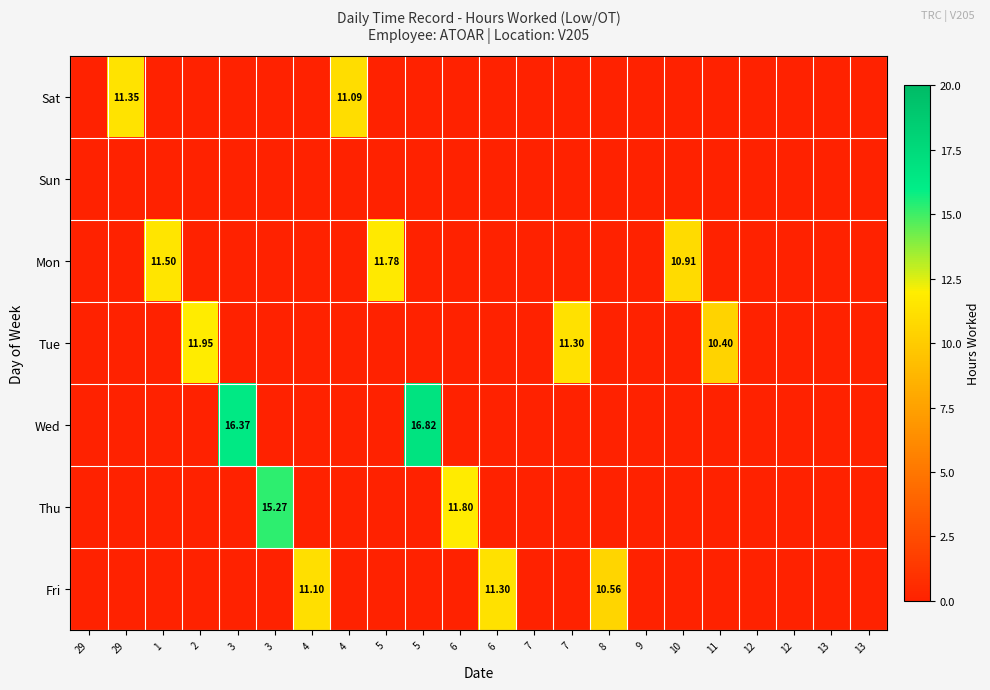

The Sat series shows 5.8 at 3. True or false?

False